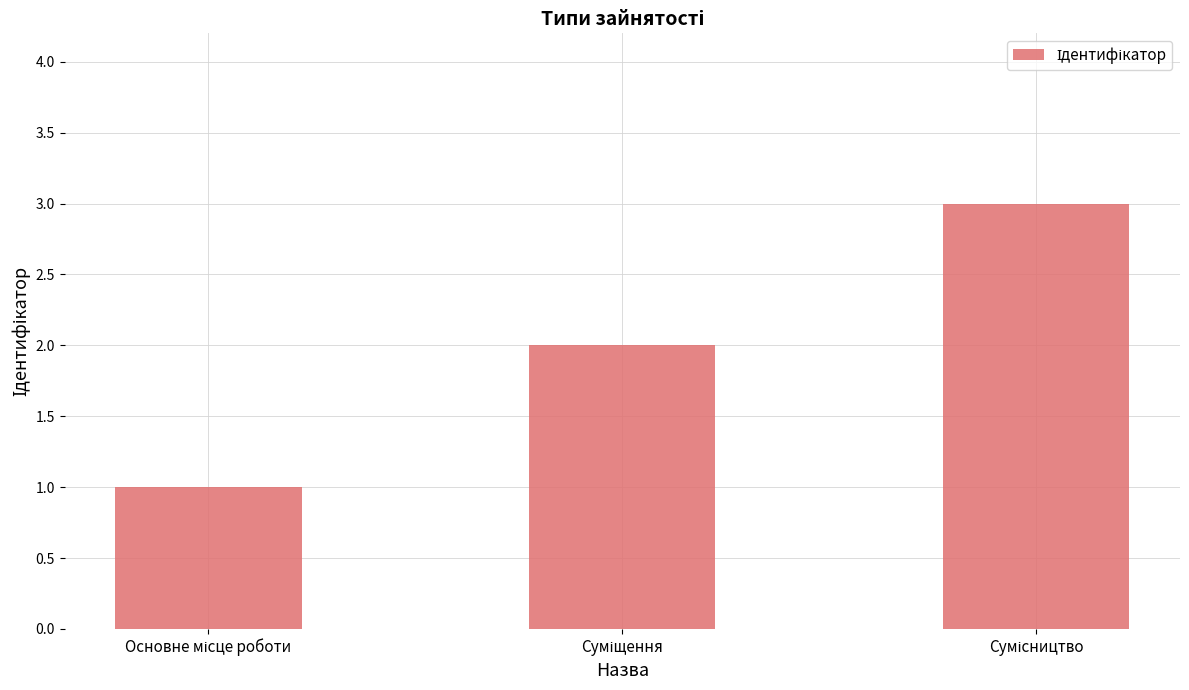

What is the value of the 1st bar from the left?

1